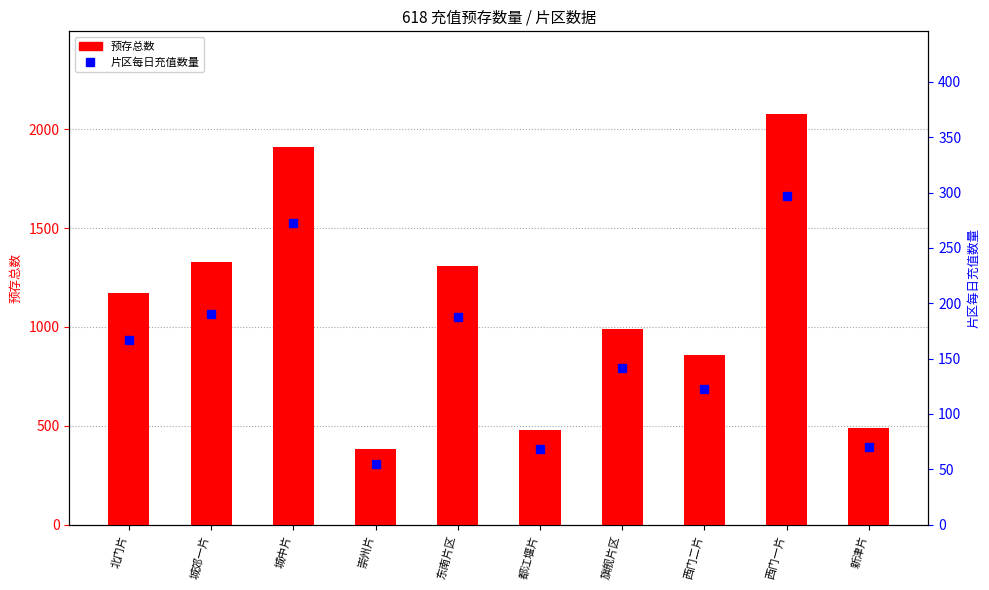

At which label is 预存总数 closest to 1230?

北门片